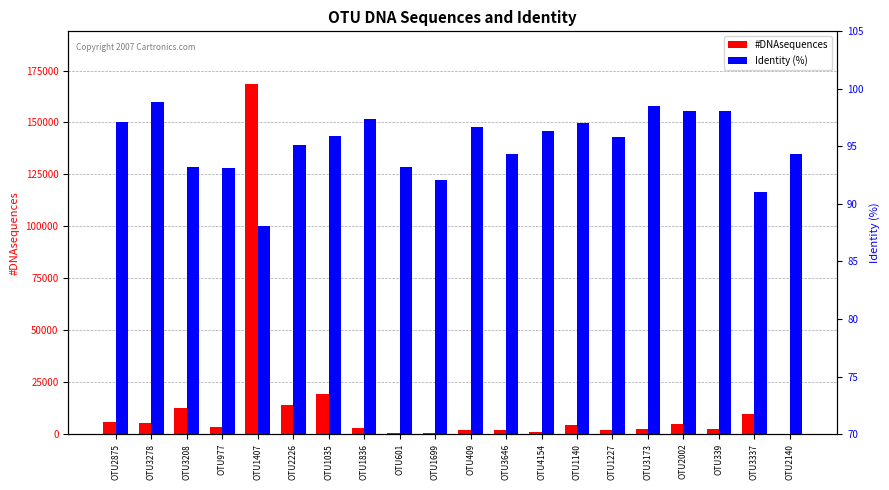

Where is Identity (%) nearest to the value 93?

OTU977